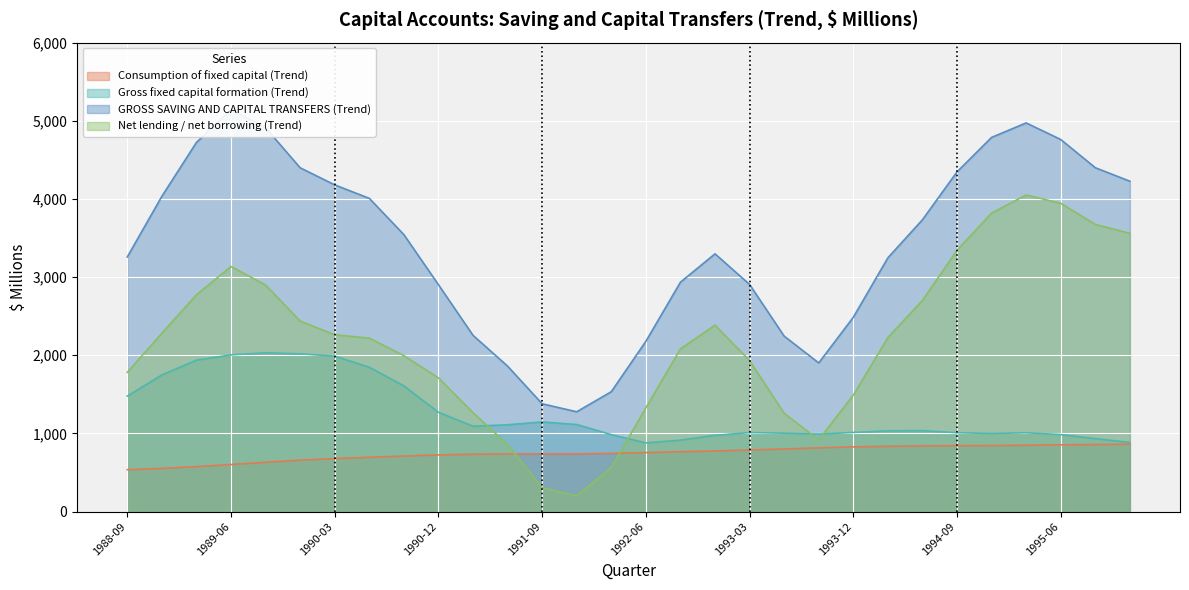

How many interior local peaks does the Net lending / net borrowing (Trend) series have?

3